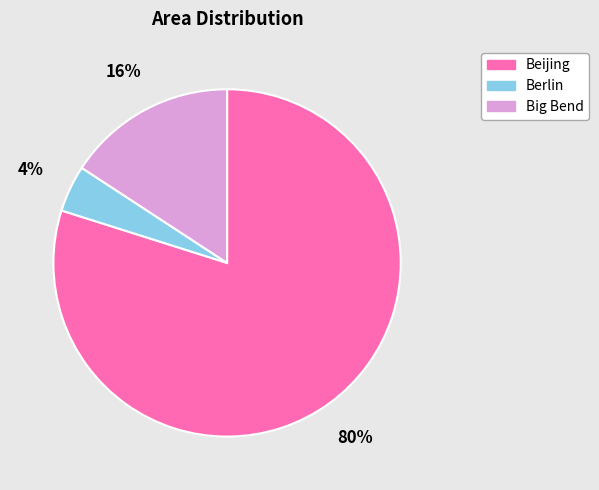

Do Big Bend and Beijing together represent more than half of the pie?

Yes